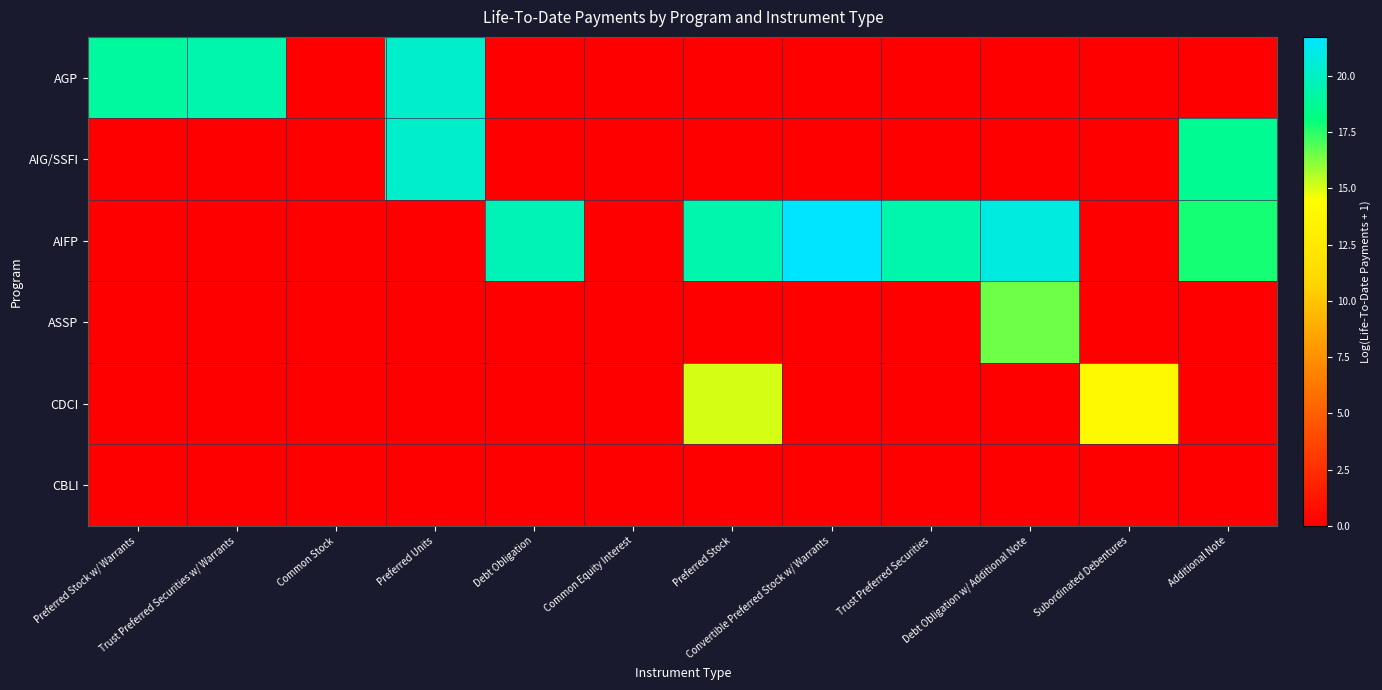

Reading left to right, extract all data points from this chart.

AGP: Preferred Stock w/ Warrants=19.0	Trust Preferred Securities w/ Warrants=19.4	Common Stock=0.0	Preferred Units=20.3	Debt Obligation=0.0	Common Equity Interest=0.0	Preferred Stock=0.0	Convertible Preferred Stock w/ Warrants=0.0	Trust Preferred Securities=0.0	Debt Obligation w/ Additional Note=0.0	Subordinated Debentures=0.0	Additional Note=0.0
AIG/SSFI: Preferred Stock w/ Warrants=0.0	Trust Preferred Securities w/ Warrants=0.0	Common Stock=0.0	Preferred Units=20.3	Debt Obligation=0.0	Common Equity Interest=0.0	Preferred Stock=0.0	Convertible Preferred Stock w/ Warrants=0.0	Trust Preferred Securities=0.0	Debt Obligation w/ Additional Note=0.0	Subordinated Debentures=0.0	Additional Note=18.7
AIFP: Preferred Stock w/ Warrants=0.0	Trust Preferred Securities w/ Warrants=0.0	Common Stock=0.0	Preferred Units=0.0	Debt Obligation=19.7	Common Equity Interest=0.0	Preferred Stock=19.4	Convertible Preferred Stock w/ Warrants=21.7	Trust Preferred Securities=19.3	Debt Obligation w/ Additional Note=20.8	Subordinated Debentures=0.0	Additional Note=17.8
ASSP: Preferred Stock w/ Warrants=0.0	Trust Preferred Securities w/ Warrants=0.0	Common Stock=0.0	Preferred Units=0.0	Debt Obligation=0.0	Common Equity Interest=0.0	Preferred Stock=0.0	Convertible Preferred Stock w/ Warrants=0.0	Trust Preferred Securities=0.0	Debt Obligation w/ Additional Note=16.5	Subordinated Debentures=0.0	Additional Note=0.0
CDCI: Preferred Stock w/ Warrants=0.0	Trust Preferred Securities w/ Warrants=0.0	Common Stock=0.0	Preferred Units=0.0	Debt Obligation=0.0	Common Equity Interest=0.0	Preferred Stock=15.0	Convertible Preferred Stock w/ Warrants=0.0	Trust Preferred Securities=0.0	Debt Obligation w/ Additional Note=0.0	Subordinated Debentures=14.0	Additional Note=0.0
CBLI: Preferred Stock w/ Warrants=0.0	Trust Preferred Securities w/ Warrants=0.0	Common Stock=0.0	Preferred Units=0.0	Debt Obligation=0.0	Common Equity Interest=0.0	Preferred Stock=0.0	Convertible Preferred Stock w/ Warrants=0.0	Trust Preferred Securities=0.0	Debt Obligation w/ Additional Note=0.0	Subordinated Debentures=0.0	Additional Note=0.0